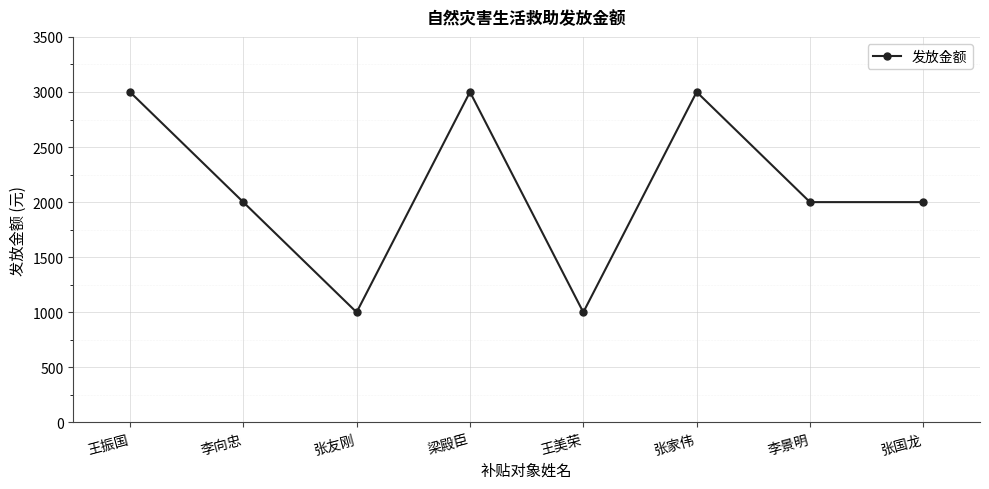

What is the average value?

2125